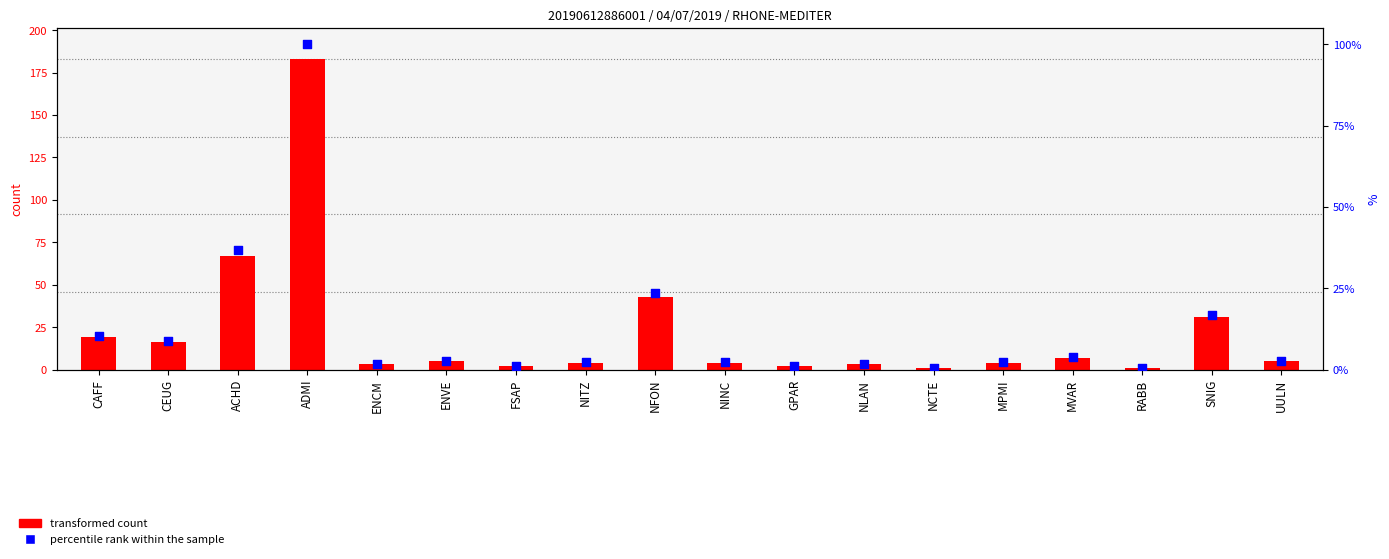

What is the change in value from NITZ to NFON?

+39.0